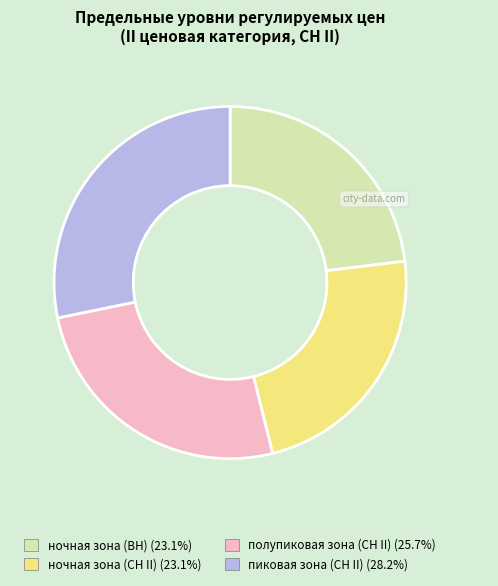

Is the sum of ночная зона (СН II) (23.1%) and ночная зона (ВН) (23.1%) greater than half?

No